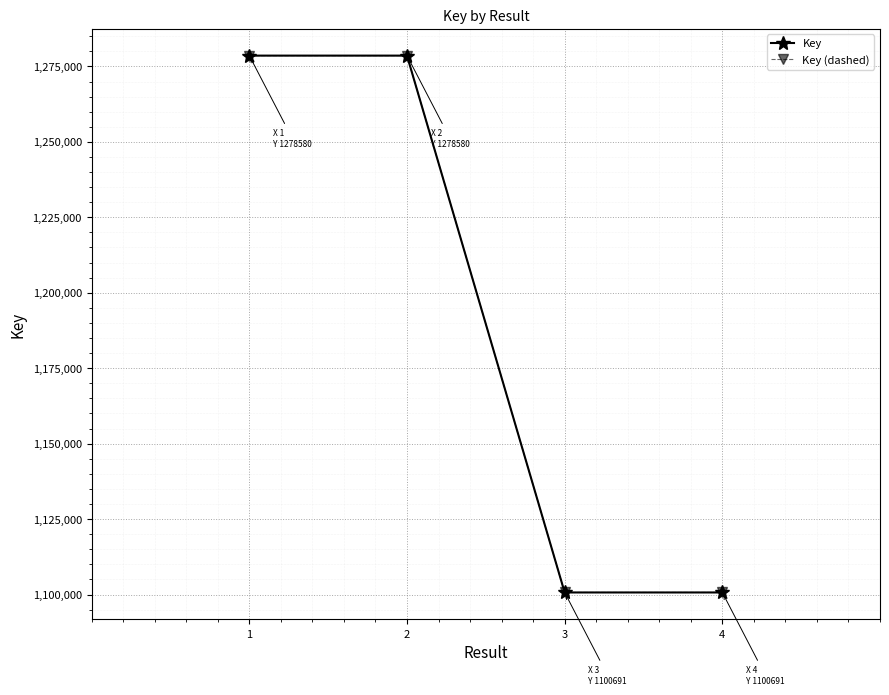

How many lines are shown in the chart?

2